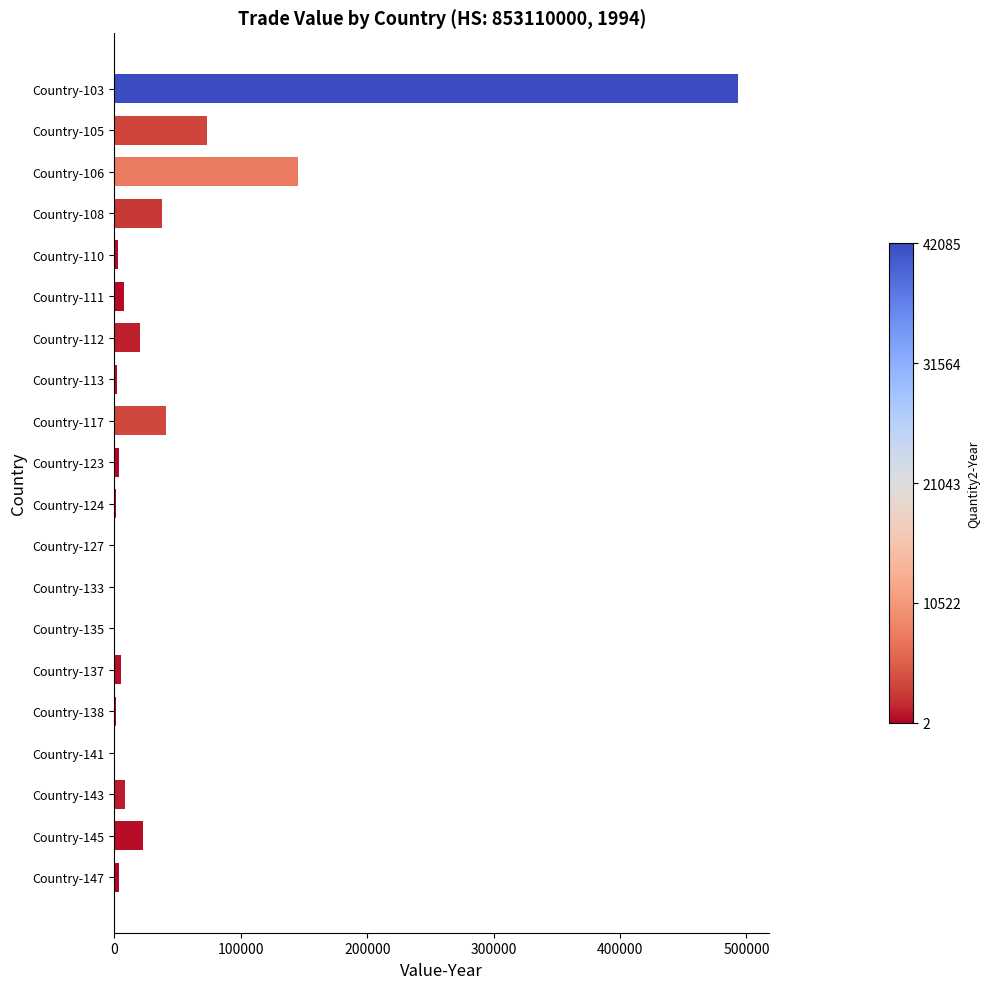

What is the maximum value shown in the chart?

493416